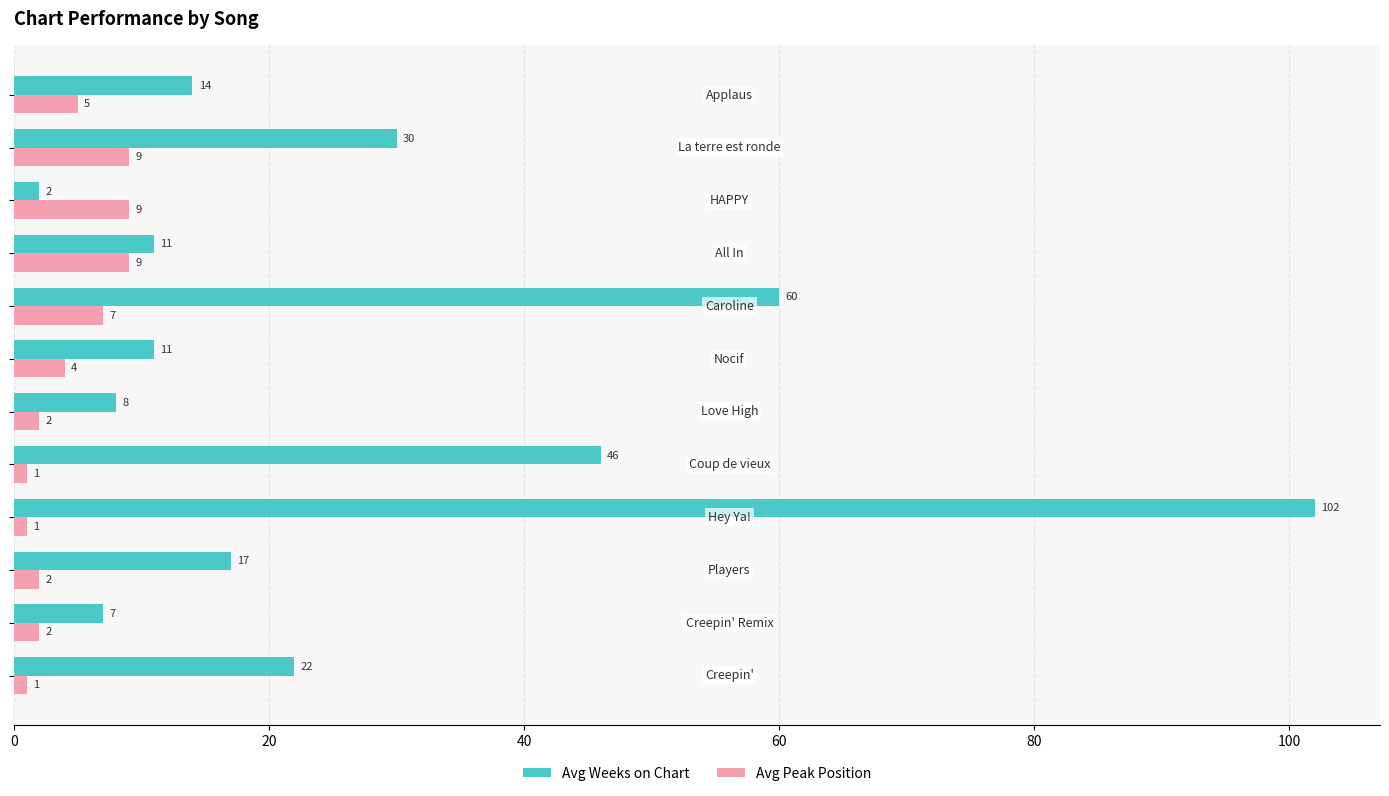

How many Avg Peak Position values are between 2 and 9?

9